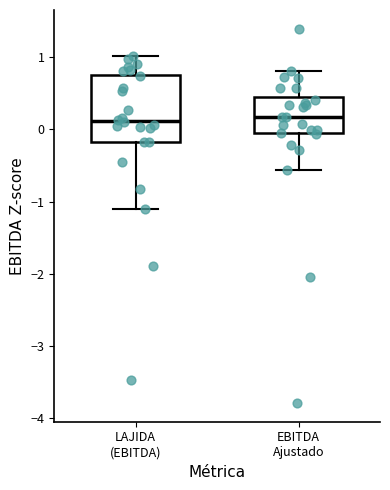

Reading left to right, read every box against the y-axis: the position of its median line, the range the box covers, and the ends of its whiskers. The values are not printed on the chart, so give them approximately, as read against the axis.

LAJIDA (EBITDA): median 0.1, box -0.2 to 0.8, whiskers -1.1 to 1.0
EBITDA Ajustado: median 0.2, box -0.1 to 0.5, whiskers -0.6 to 0.8